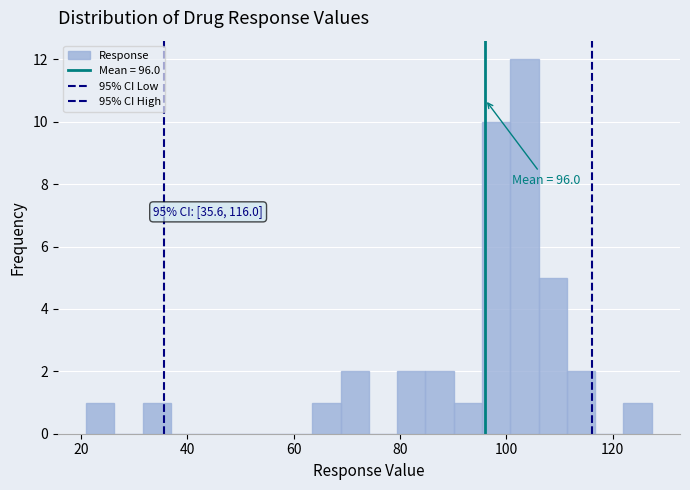

Read against the x-axis, roughly where is the centre of the tallest bar?

104